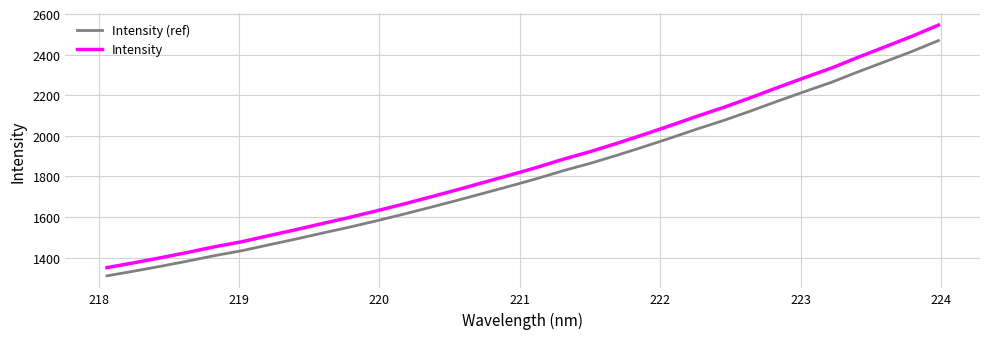

List the series in order of their peak value, lowest first.

Intensity (ref), Intensity